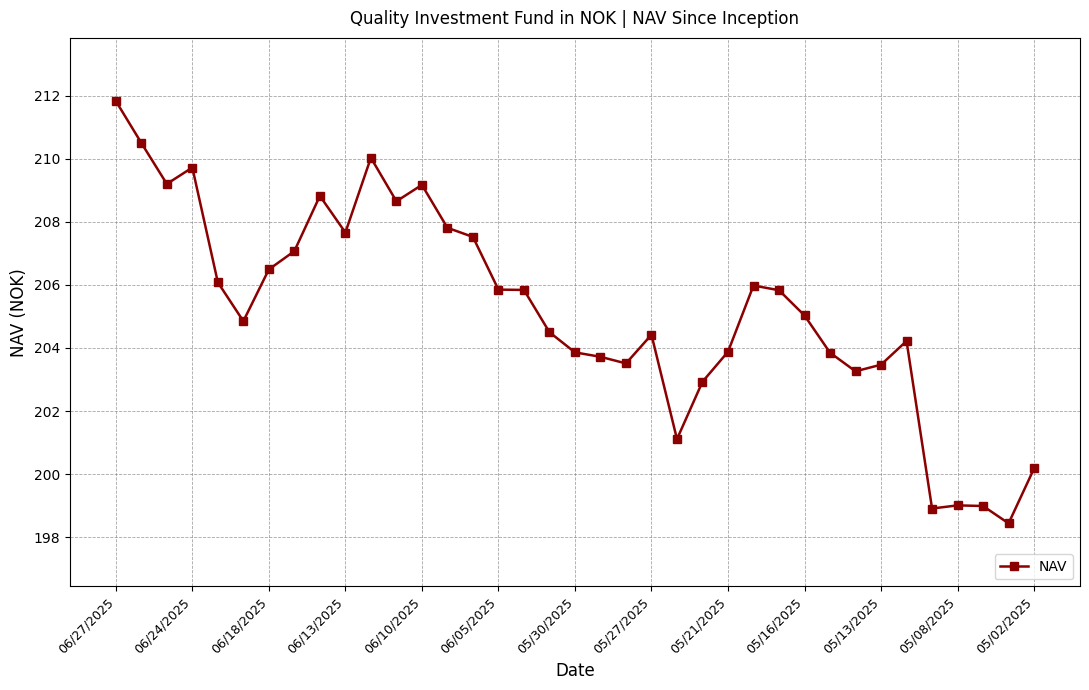

What is the smallest value displayed?

198.4